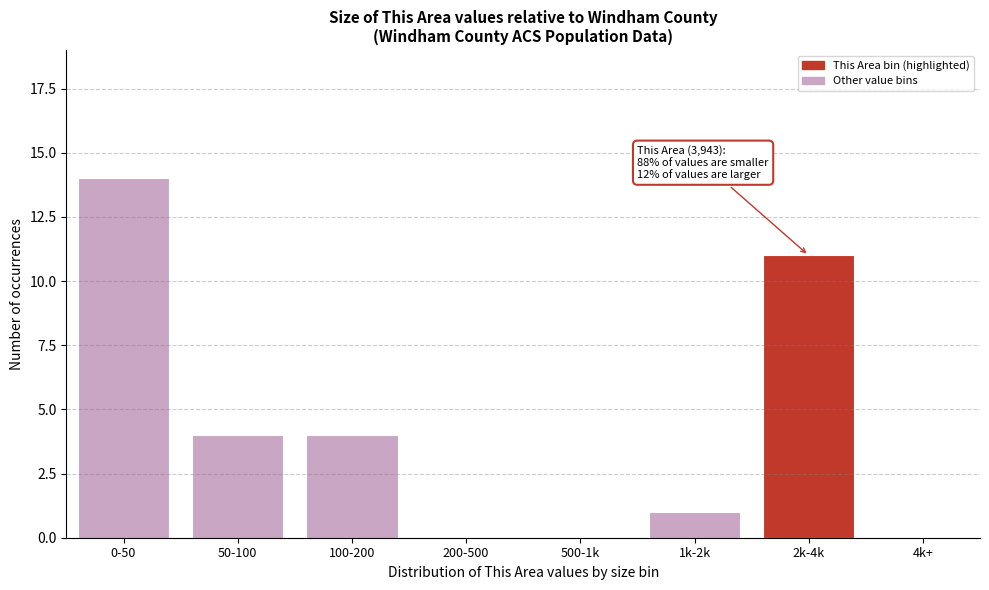

Reading left to right, transcribe all the data shown in this chart.

0-50=14	50-100=4	100-200=4	200-500=0	500-1k=0	1k-2k=1	2k-4k=11	4k+=0